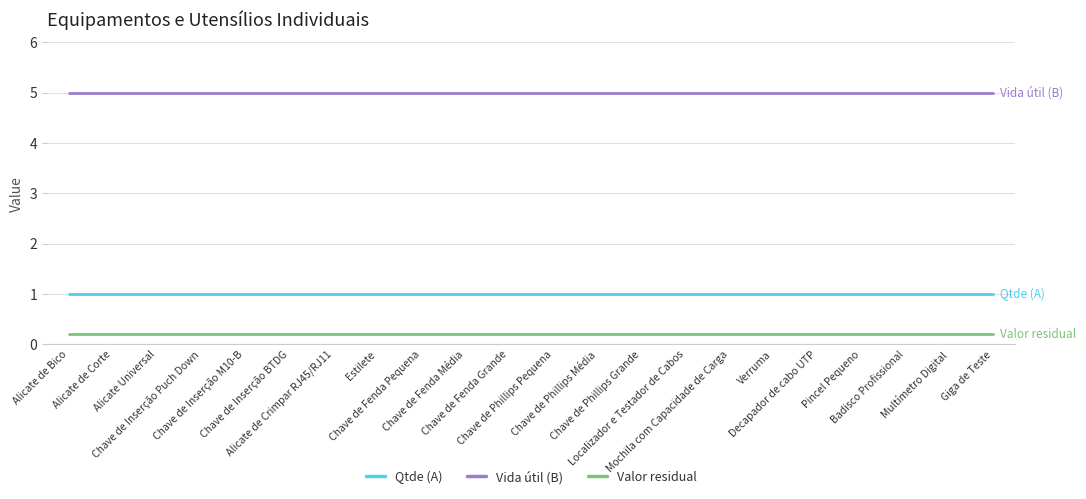

Rank the series at Chave de Phillips Média from lowest to highest value.

Valor residual, Qtde (A), Vida útil (B)